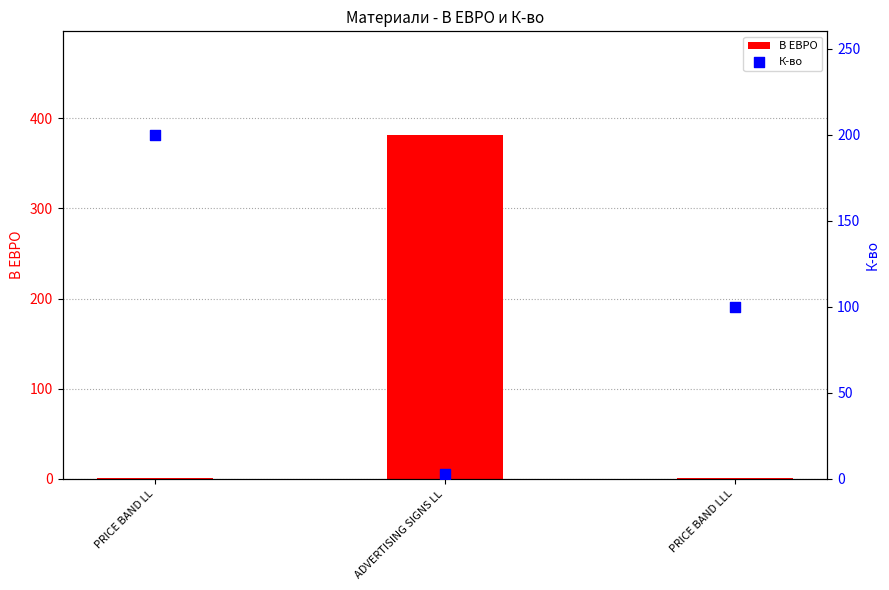

What are all the series names shown in the legend?

В ЕВРО, К-во